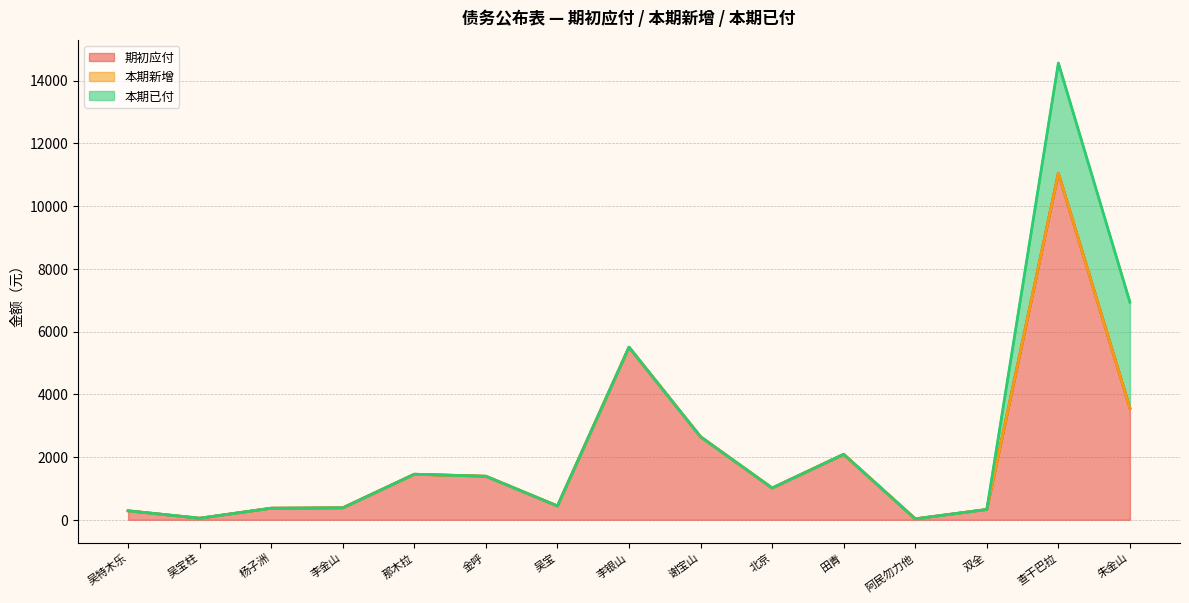

Reading right to left, transcribe all the data shown in this chart.

期初应付 (线): 朱金山=3560.2	查干巴拉=11044.8	双全=328.4	阿民勿力他=30.0	田青=2086.5	北京=1011.4	谢宝山=2644.6	李银山=5500.0	吴宝=440.0	金呼=1387.4	那木拉=1451.3	李金山=380.8	杨子洲=369.1	吴宝柱=49.4	吴特木乐=285.9
本期新增 (线): 朱金山=3560.2	查干巴拉=11044.8	双全=328.4	阿民勿力他=30.0	田青=2086.5	北京=1011.4	谢宝山=2644.6	李银山=5500.0	吴宝=440.0	金呼=1387.4	那木拉=1451.3	李金山=380.8	杨子洲=369.1	吴宝柱=49.4	吴特木乐=285.9
本期已付 (线): 朱金山=6935.2	查干巴拉=14556.8	双全=328.4	阿民勿力他=30.0	田青=2086.5	北京=1011.4	谢宝山=2644.6	李银山=5500.0	吴宝=440.0	金呼=1387.4	那木拉=1451.3	李金山=380.8	杨子洲=369.1	吴宝柱=49.4	吴特木乐=285.9